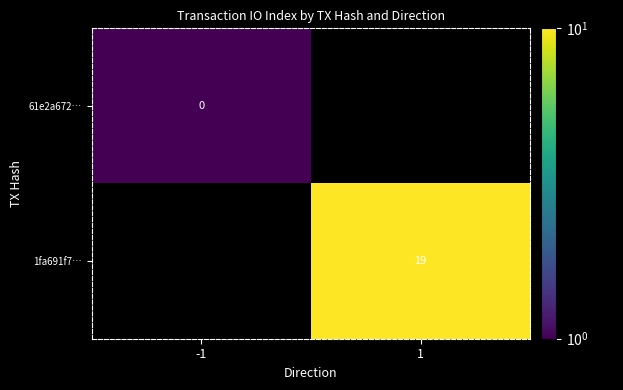

Is it true that 1fa691f7… equals 11 at 1?

False